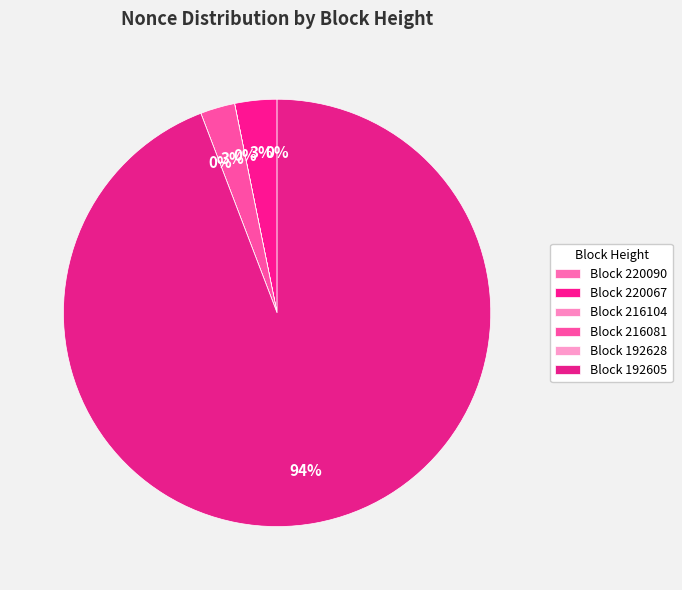

Count the number of slices in the pie.

6